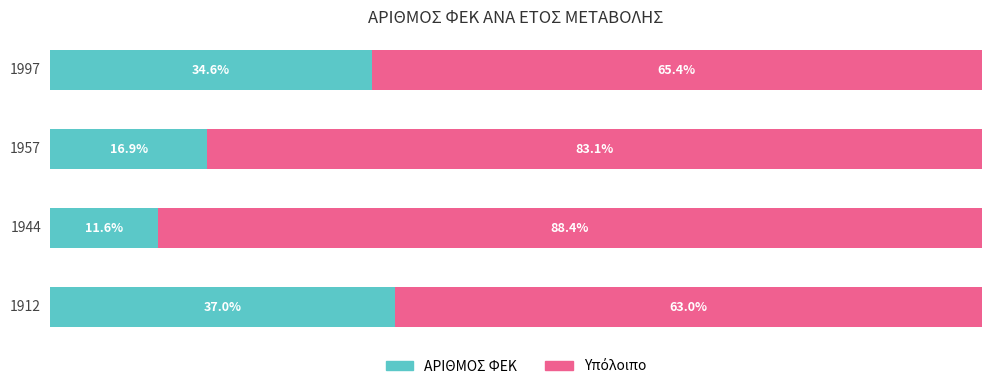

List the labels in order of ΑΡΙΘΜΟΣ ΦΕΚ value, largest first.

1912, 1997, 1957, 1944